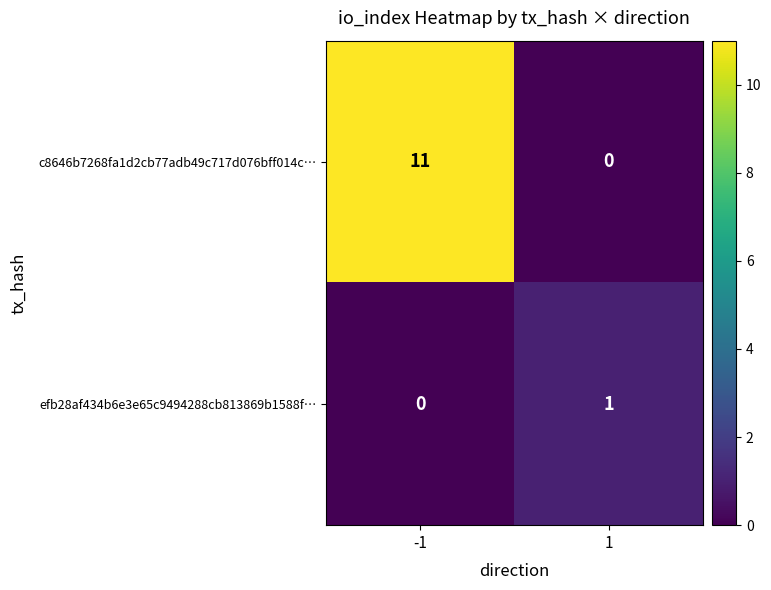

What is the sum of the c8646b7268fa1d2cb77adb49c717d076bff014c… values at 1 and -1?

11